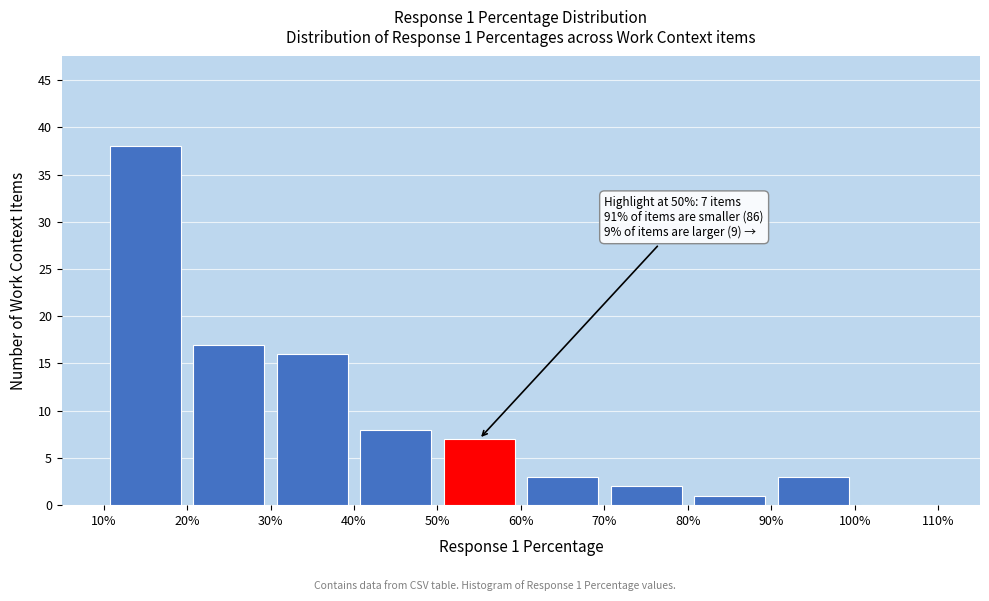

Over which range of the x-axis is the bar tallest?

10% to 20%